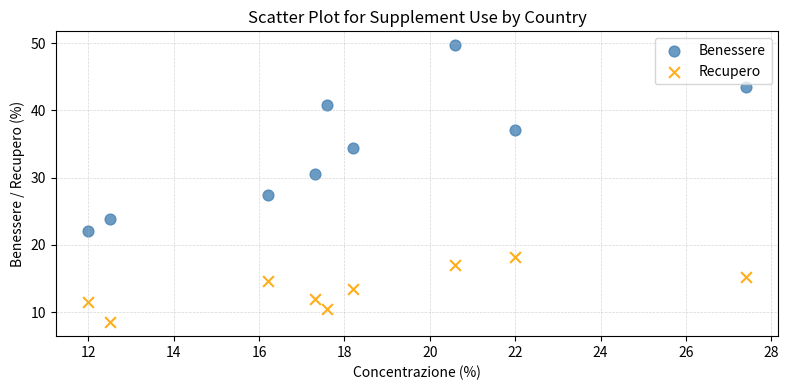

What are all the series names shown in the legend?

Benessere, Recupero